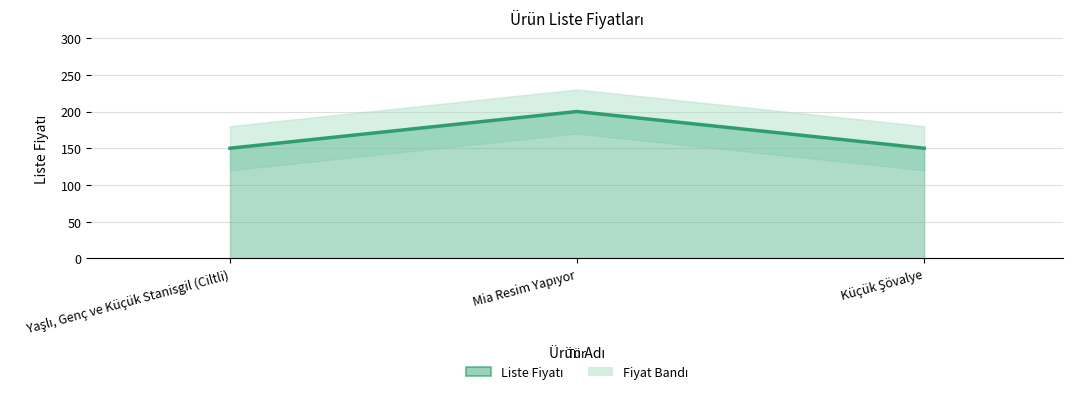

How many lines are shown in the chart?

1